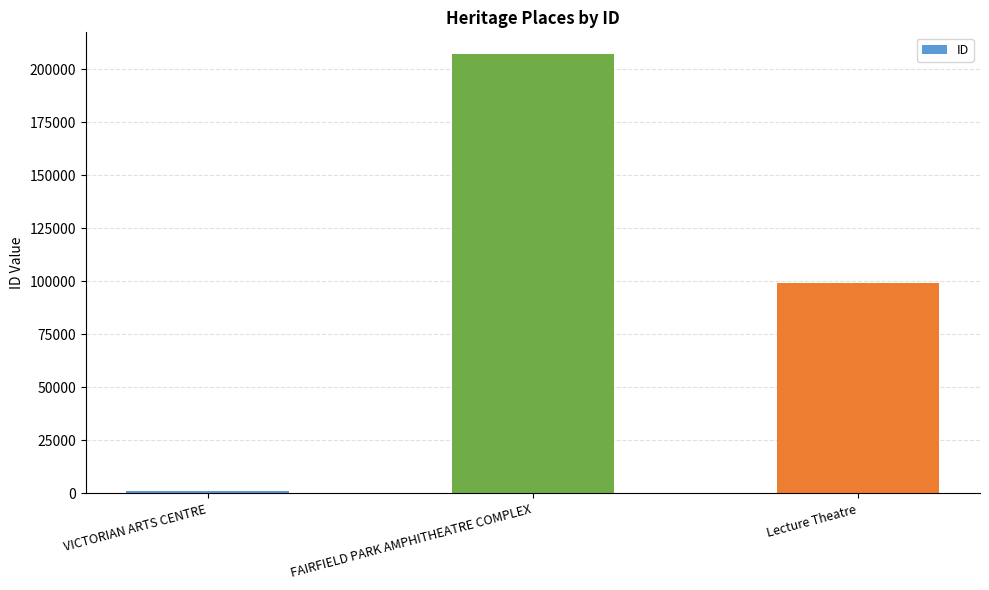

What is the sum of the values at VICTORIAN ARTS CENTRE and FAIRFIELD PARK AMPHITHEATRE COMPLEX?

208007